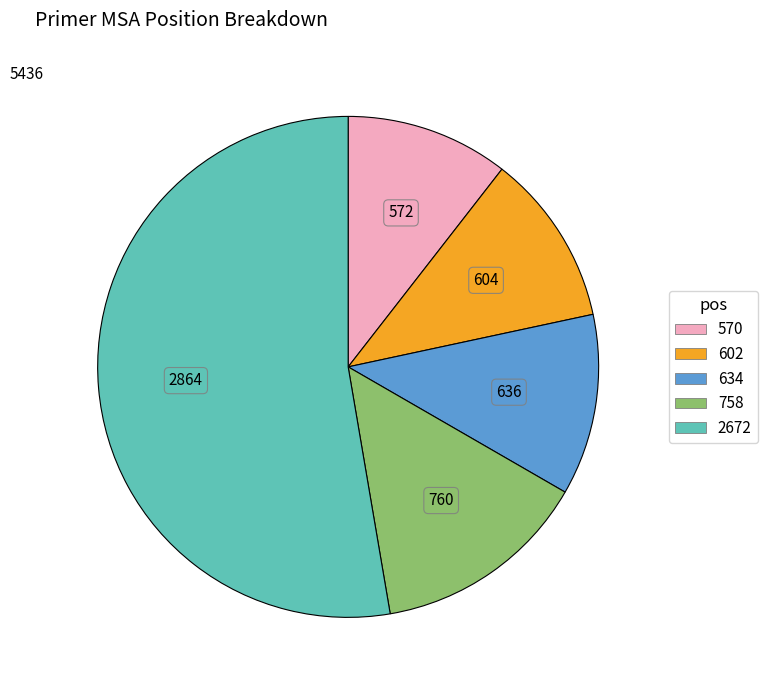

The 2672 slice represents 53% of the pie. True or false?

True